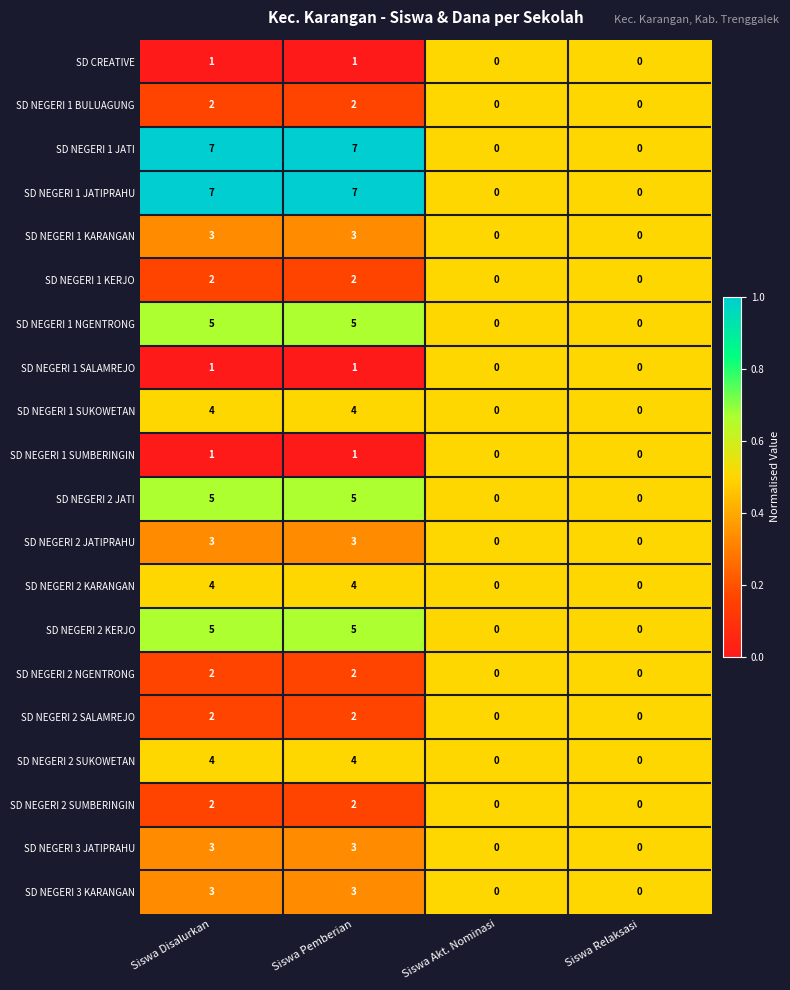

What is the total value across all series at Siswa Disalurkan?

66